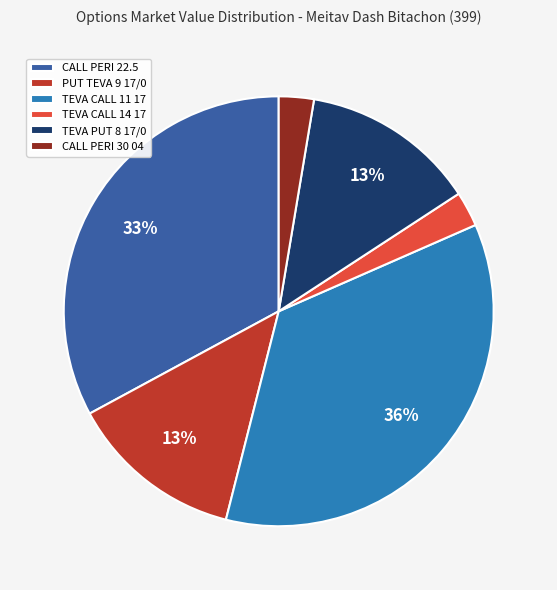

Is it true that TEVA CALL 14 17 is 3% of the pie?

True